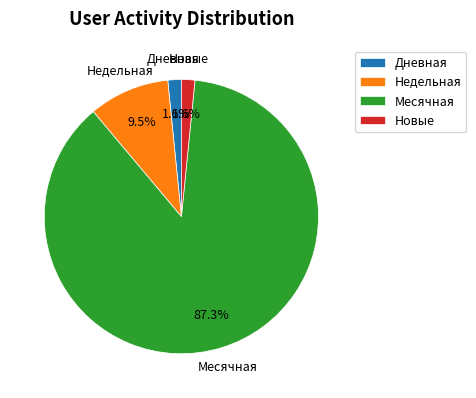

Does Месячная represent more than half of the total?

Yes